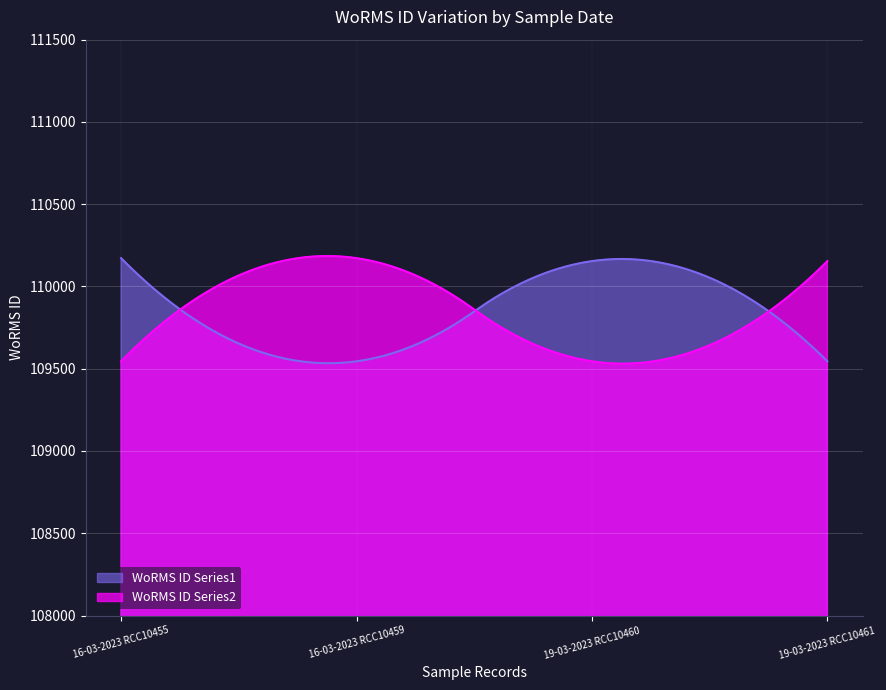

Is it true that WoRMS ID Series1 equals 109545 at 16-03-2023 RCC10459?

True